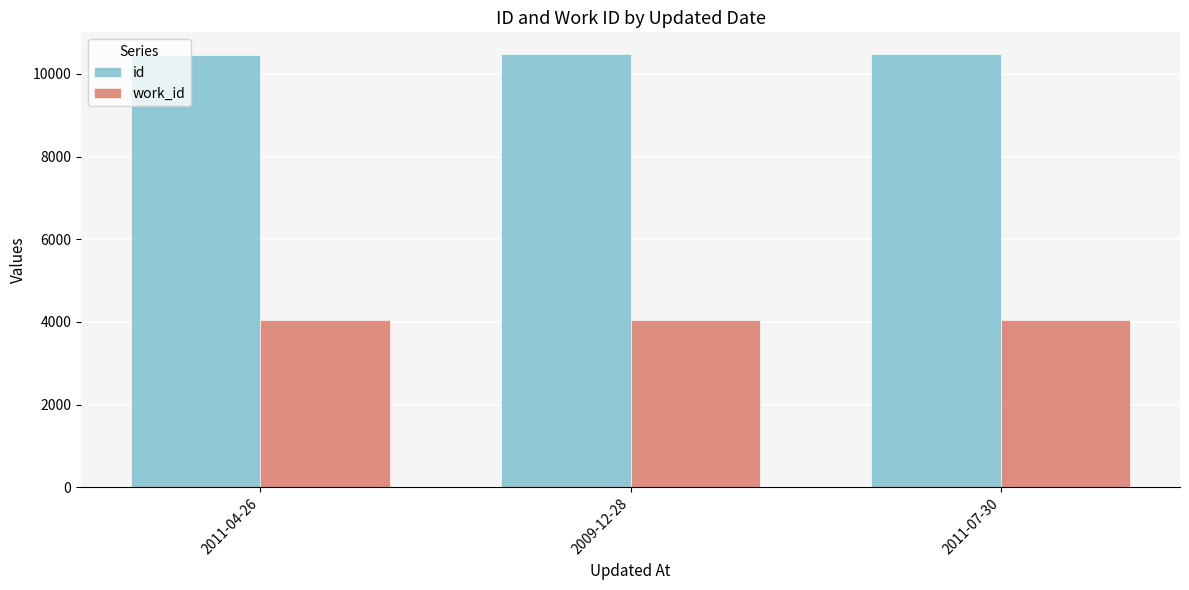

What is the average value of the work_id series?

4044